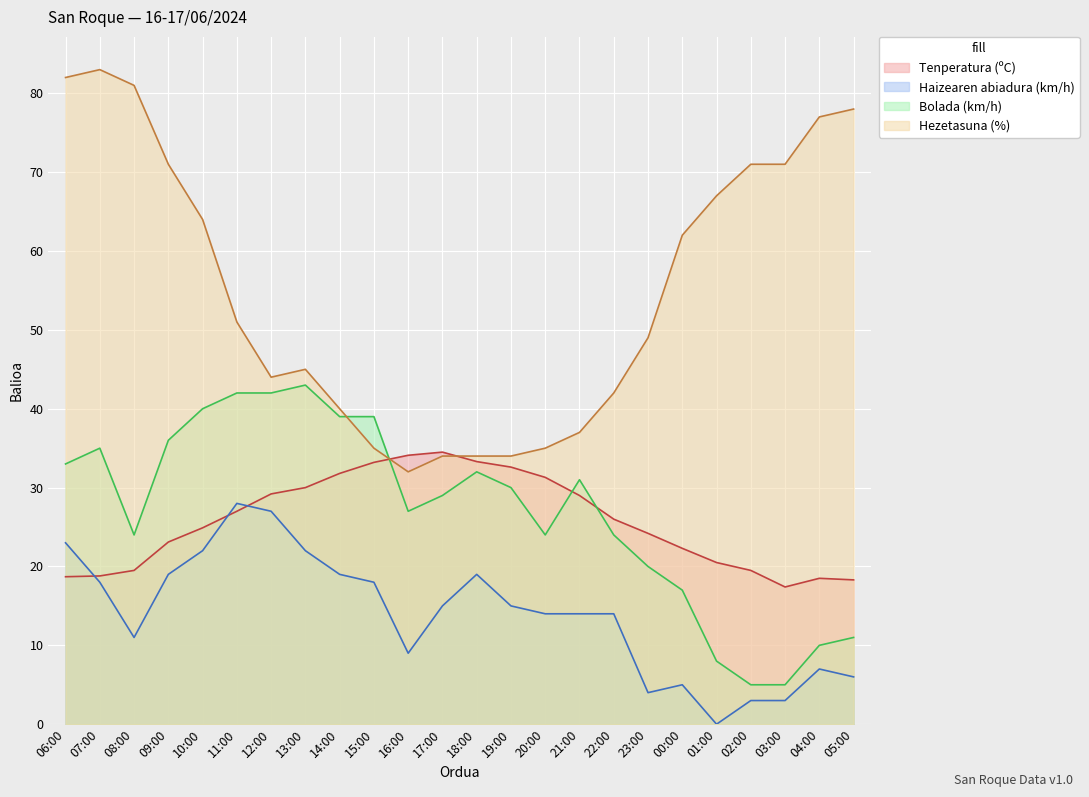

Which label corresponds to the largest value in the chart?

07:00